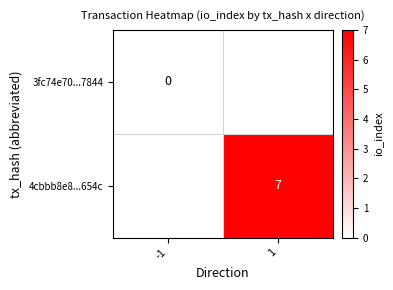

Is it true that 4cbbb8e8...654c equals 7 at 1?

True